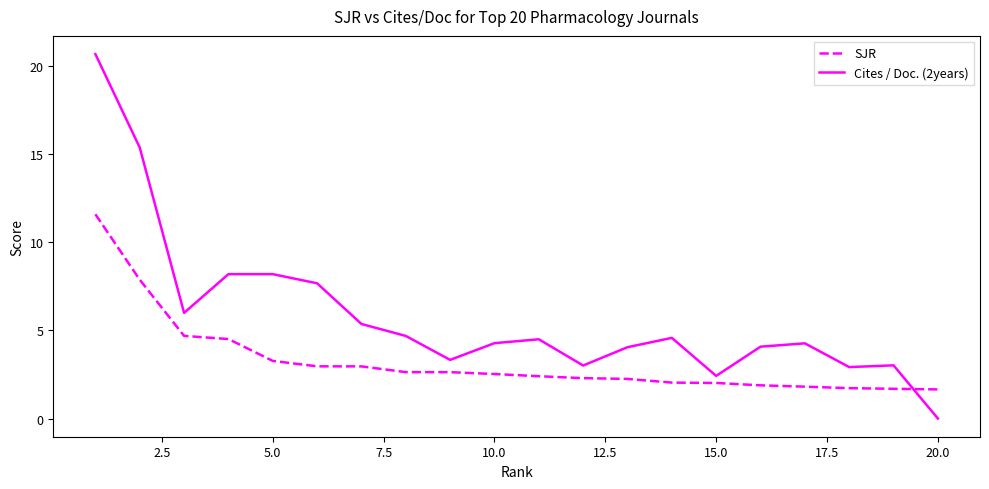

What is the difference between the maximum and minimum values in the SJR series?

9.9